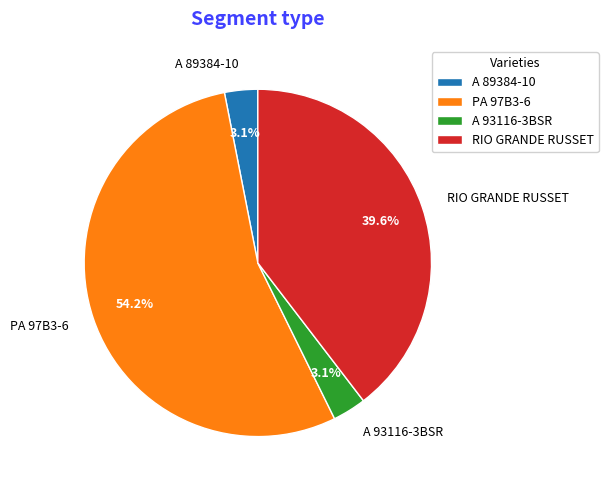

To the nearest percent, what is the combined percentage of A 93116-3BSR and PA 97B3-6?

57%